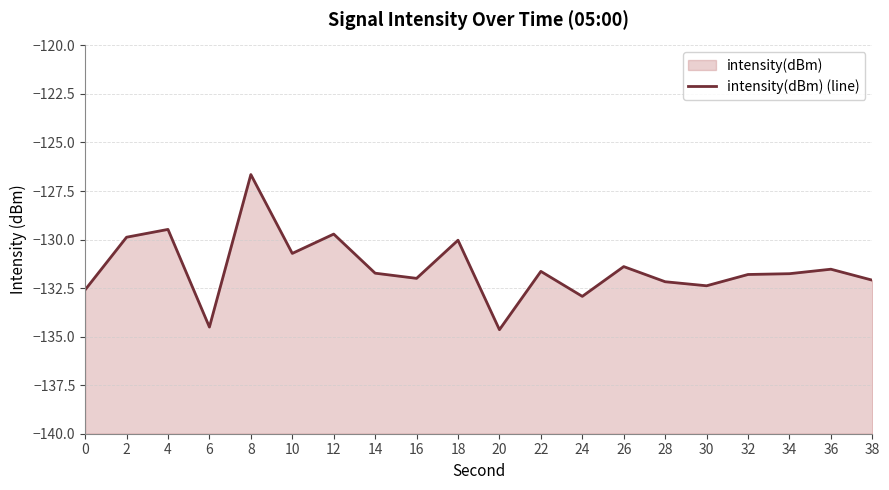

Reading right to left, transcribe all the data shown in this chart.

38=-132.1	36=-131.5	34=-131.8	32=-131.8	30=-132.4	28=-132.2	26=-131.4	24=-132.9	22=-131.6	20=-134.6	18=-130.0	16=-132.0	14=-131.7	12=-129.7	10=-130.7	8=-126.7	6=-134.5	4=-129.5	2=-129.9	0=-132.6